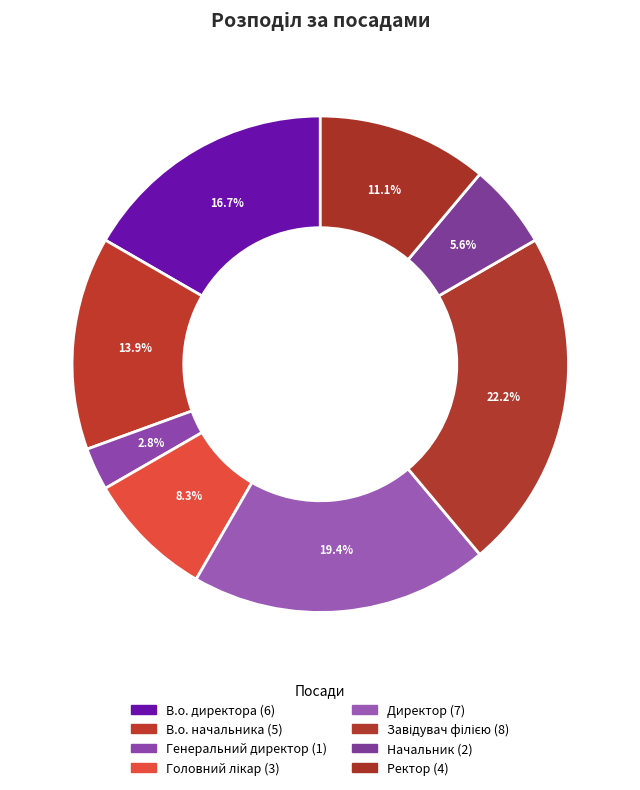

True or false: Завідувач філією accounts for 29% of the total.

False